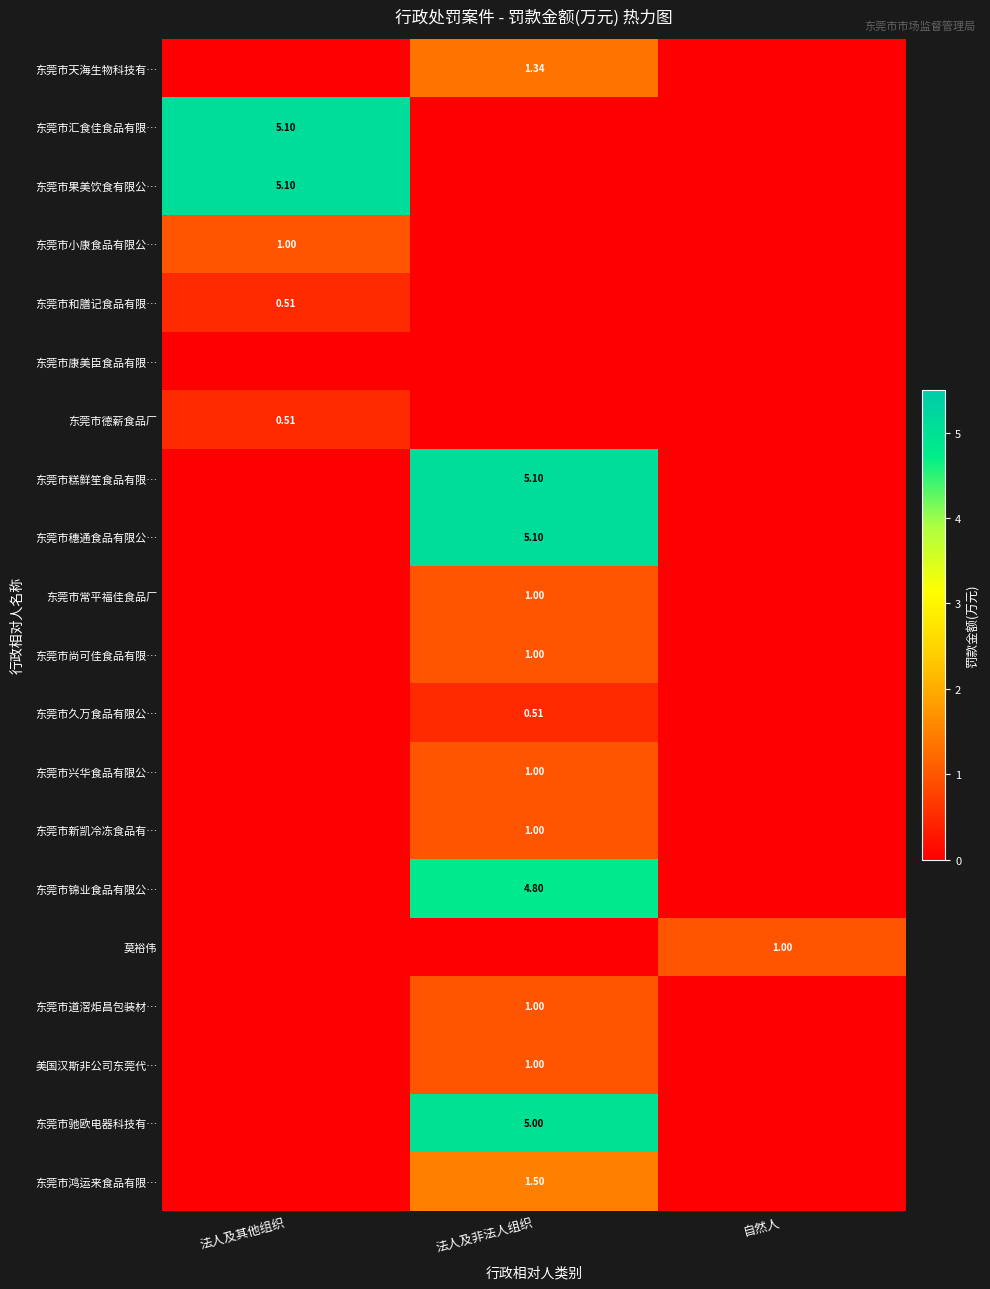

How many values in the 东莞市穗通食品有限公… series exceed 0?

1